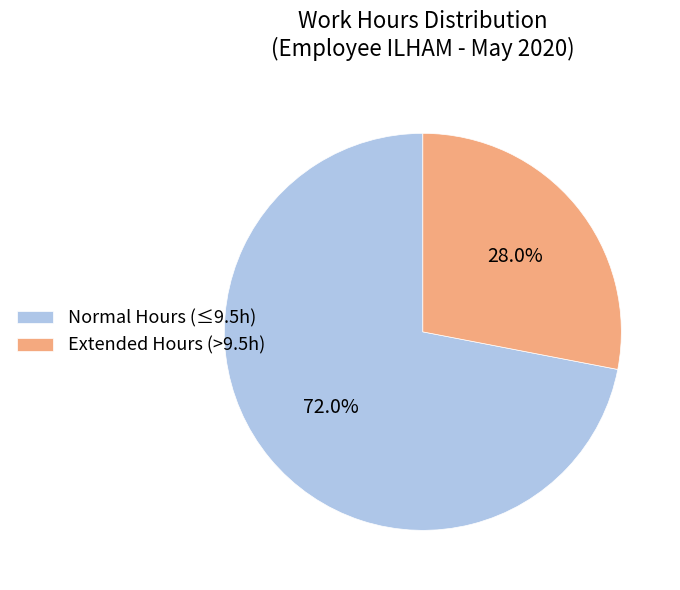

What is the smallest slice in the pie chart?

Extended Hours (>9.5h)